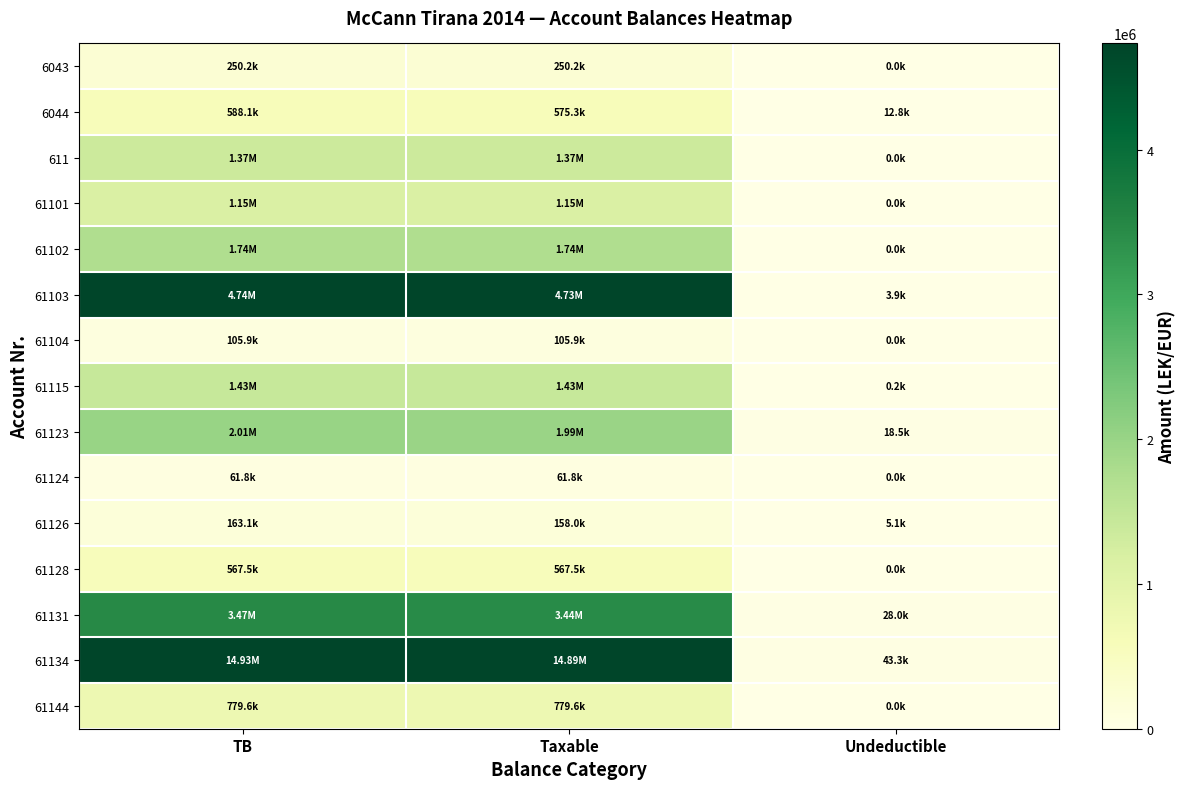

Reading left to right, what are all the values shown in this chart?

6043: TB=250227.1	Taxable=250227.1	Undeductible=0.0
6044: TB=588118.9	Taxable=575296.9	Undeductible=12822.0
611: TB=1366068.5	Taxable=1366068.5	Undeductible=0.0
61101: TB=1149043.7	Taxable=1149043.7	Undeductible=0.0
61102: TB=1735151.5	Taxable=1735151.5	Undeductible=0.0
61103: TB=4735066.9	Taxable=4731146.9	Undeductible=3920.0
61104: TB=105900.0	Taxable=105900.0	Undeductible=0.0
61115: TB=1434003.2	Taxable=1433753.2	Undeductible=250.0
61123: TB=2010362.2	Taxable=1991862.2	Undeductible=18500.0
61124: TB=61813.2	Taxable=61813.2	Undeductible=0.0
61126: TB=163090.0	Taxable=157990.0	Undeductible=5100.0
61128: TB=567460.5	Taxable=567460.5	Undeductible=0.0
61131: TB=3465988.5	Taxable=3437988.5	Undeductible=28000.0
61134: TB=14931158.8	Taxable=14887859.8	Undeductible=43299.0
61144: TB=779642.1	Taxable=779642.1	Undeductible=0.0